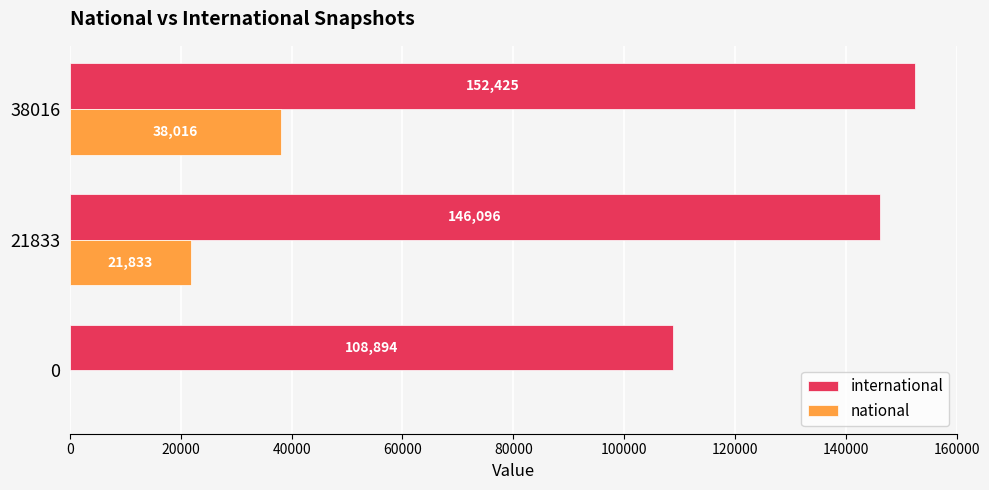

What is the sum of all international values?

407415